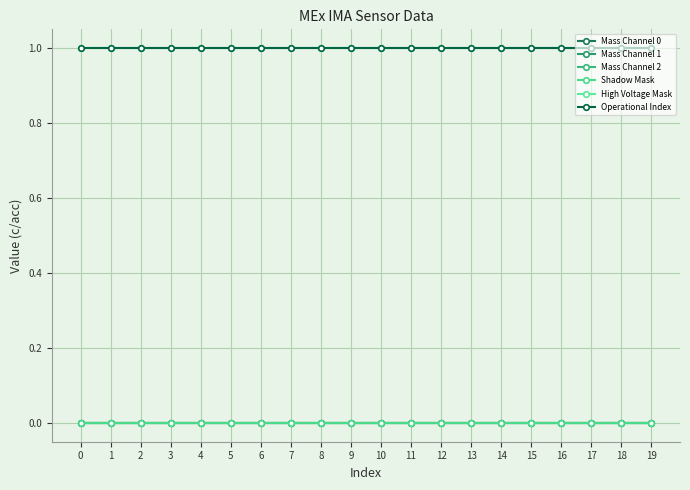

Does the chart have visible grid lines?

Yes